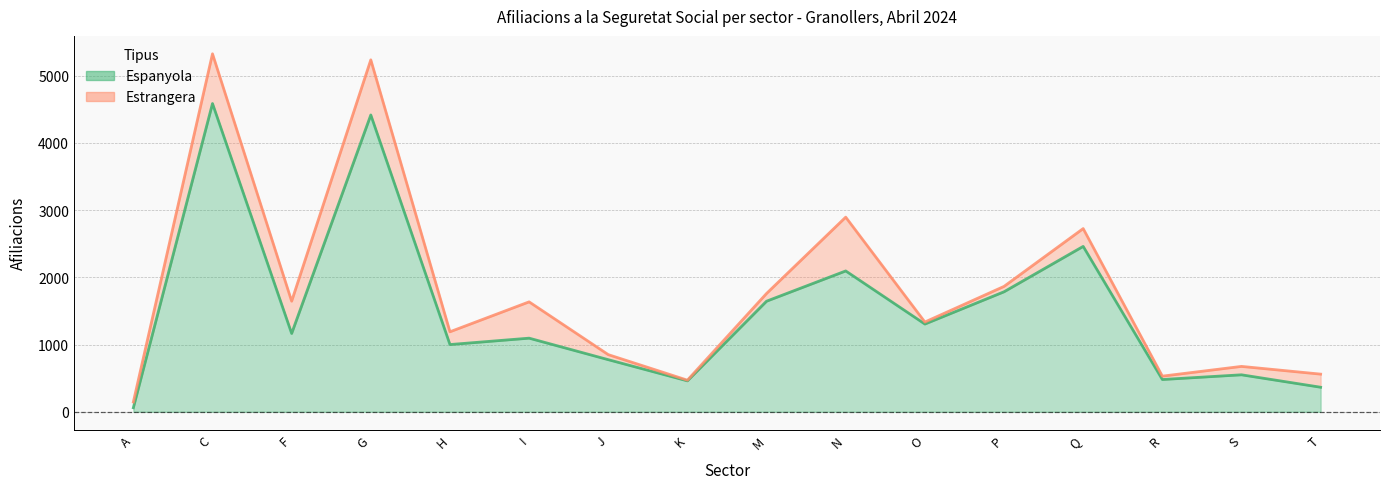

What is the value of the 14th point from the left?

480